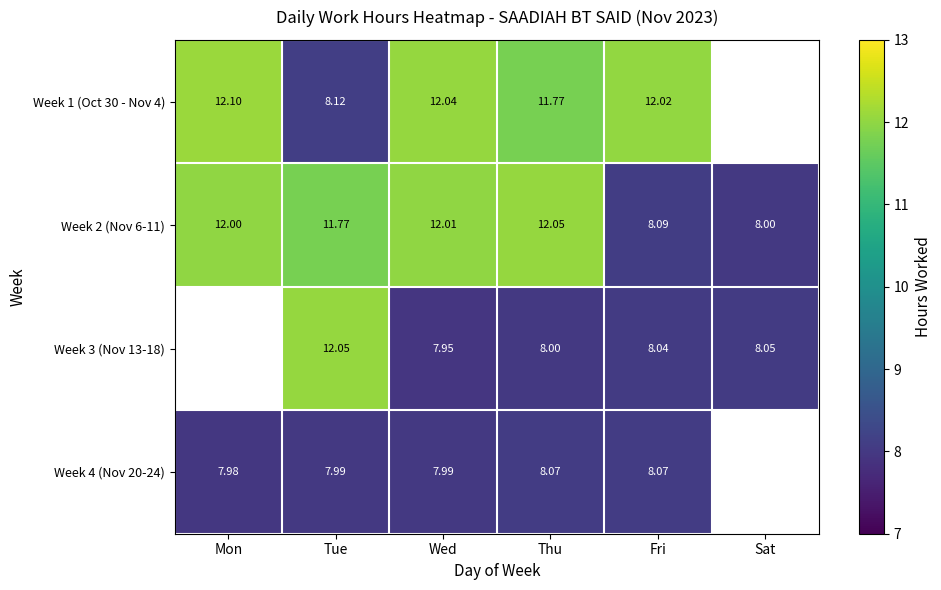

At which label does Week 2 (Nov 6-11) reach its minimum?

Sat